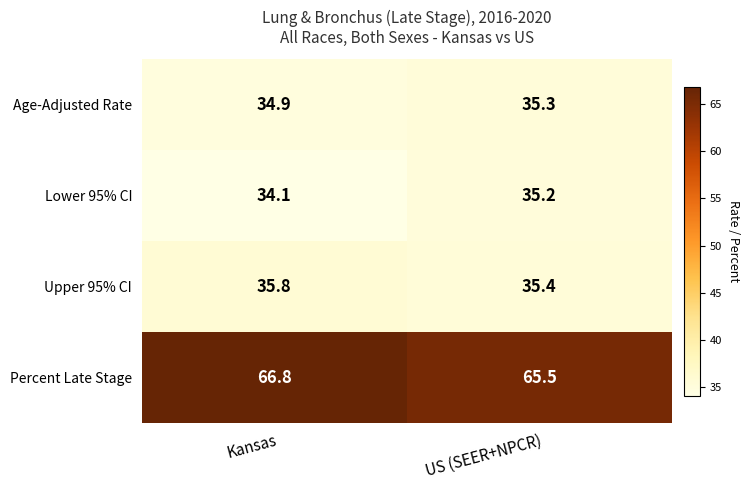

What is the average value of the Percent Late Stage series?

66.2